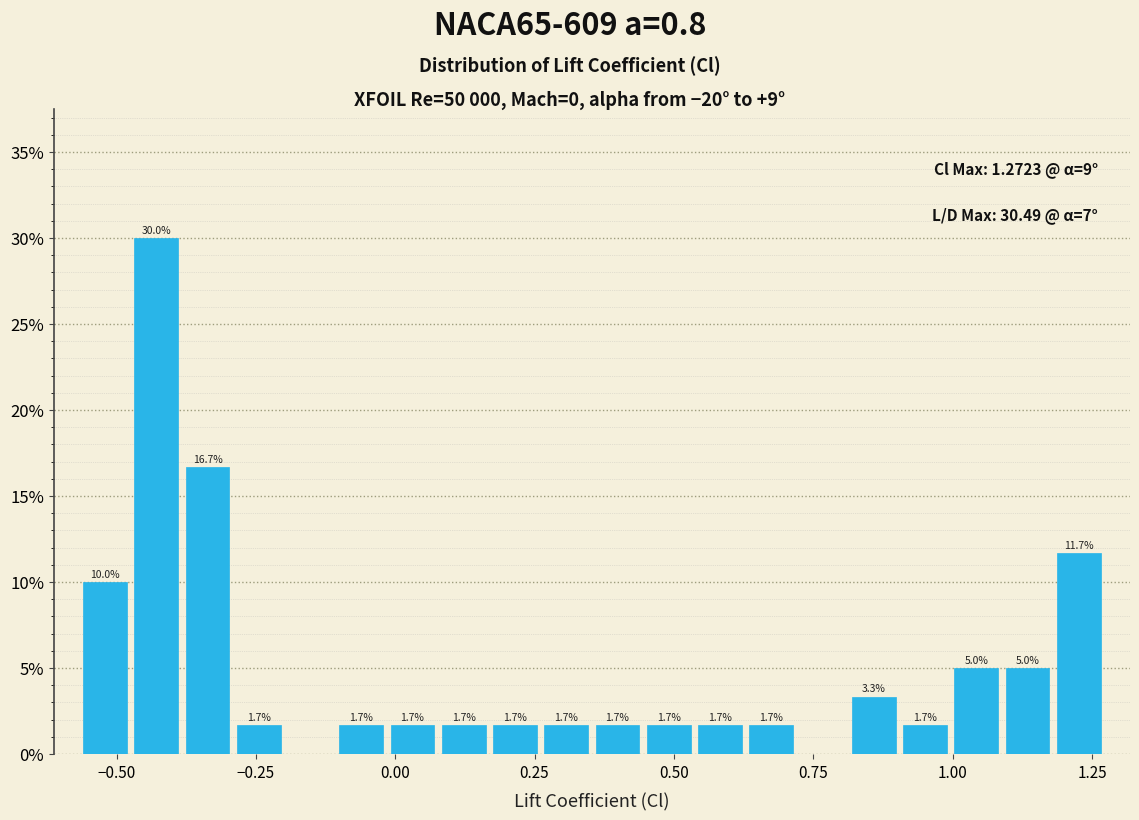

Around what value on the x-axis is the tallest bar? Give the approximate position of its centre, as read against the axis.

-0.45